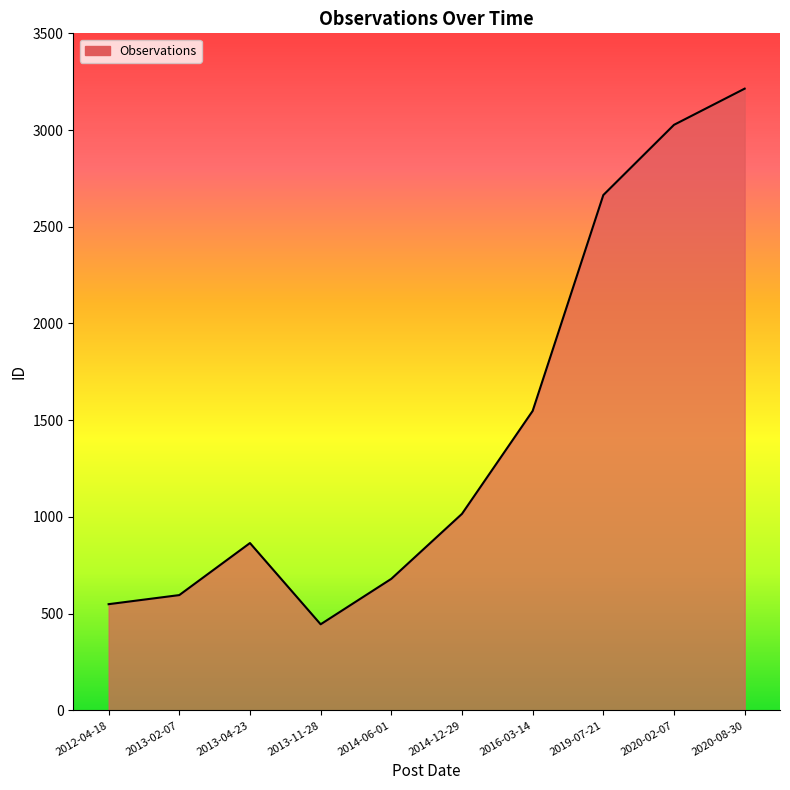

The chart shows a value of 1197 at 2013-04-23. True or false?

False